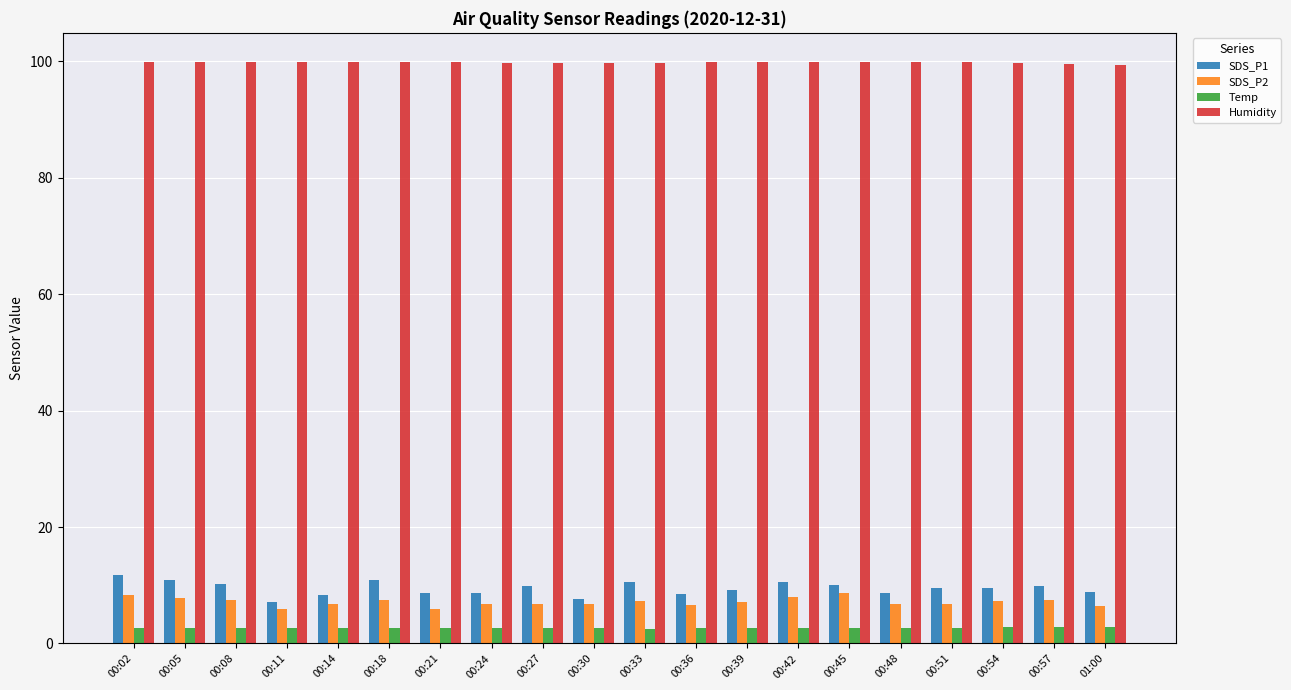

At 00:21, list the series in order from smallest to largest.

Temp, SDS_P2, SDS_P1, Humidity